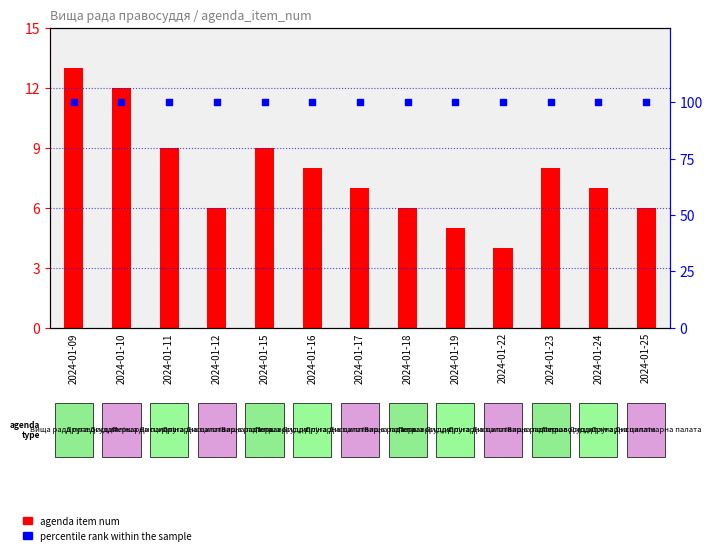

Which series has the widest spread of Y values?

agenda item num